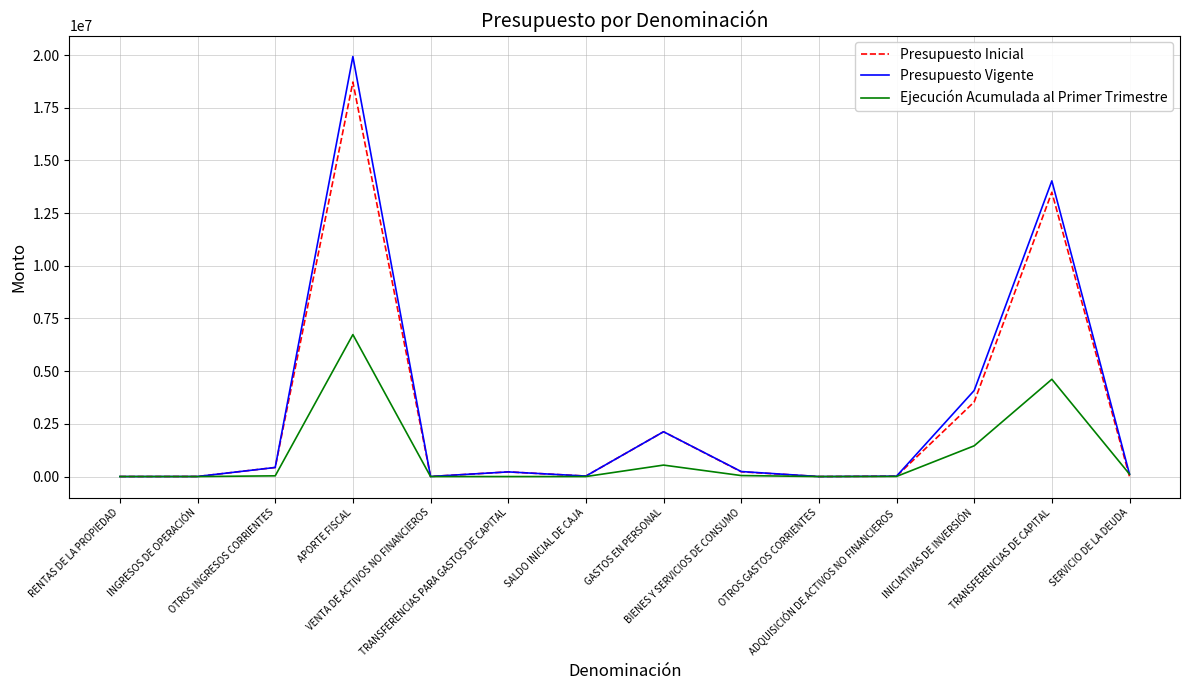

Which series has the largest range (max minus min)?

Presupuesto Vigente